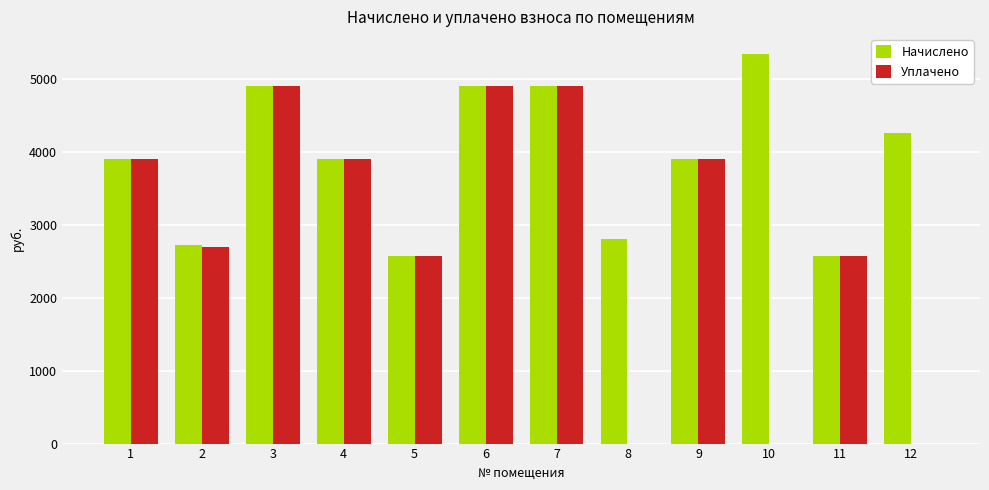

Reading right to left, transcribe all the data shown in this chart.

Начислено: 12=4255.9	11=2569.7	10=5347.7	9=3901.3	8=2803.3	7=4902.0	6=4902.0	5=2569.7	4=3901.3	3=4902.0	2=2720.0	1=3901.3
Уплачено: 12=0.0	11=2569.7	10=0.0	9=3901.3	8=0.0	7=4902.0	6=4902.0	5=2569.7	4=3901.3	3=4902.0	2=2695.9	1=3901.3